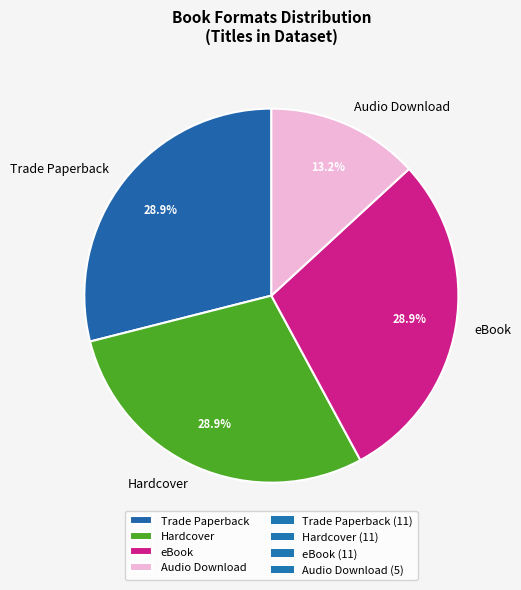

To the nearest percent, what percentage of the pie is Audio Download?

13%